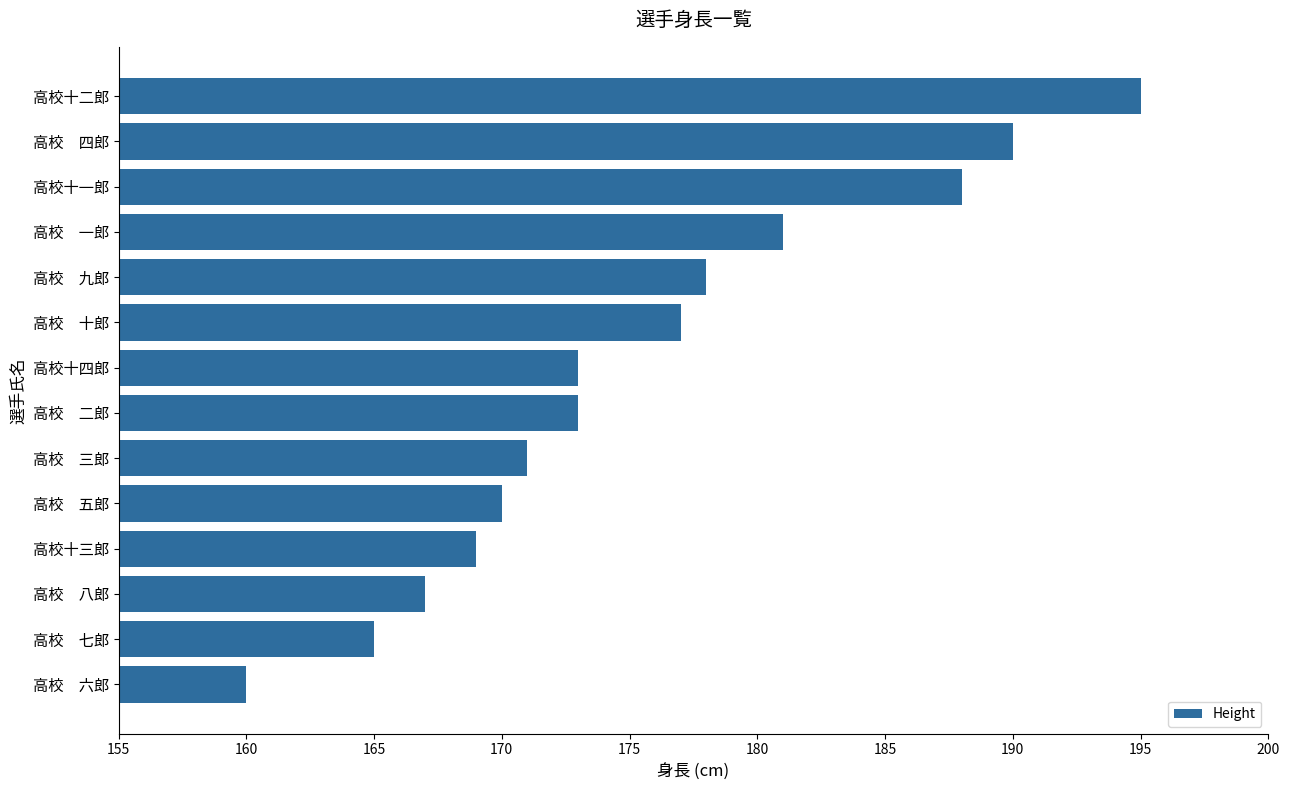

What is the minimum value shown in the chart?

160